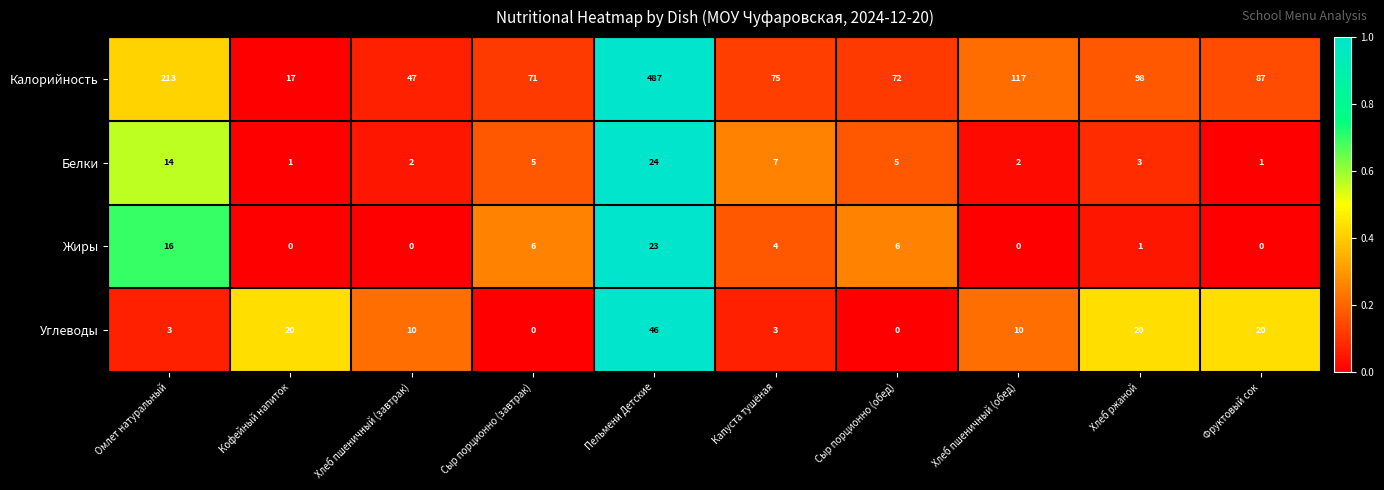

What is the spread (max minus min) of values at Фруктовый сок?

87